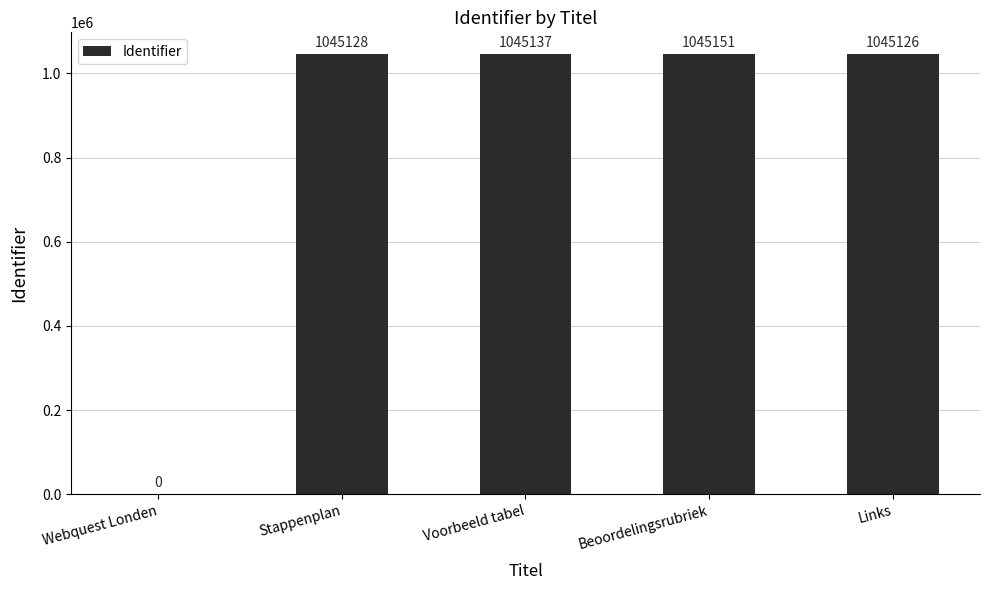

What is the change in value from Voorbeeld tabel to Beoordelingsrubriek?

+14